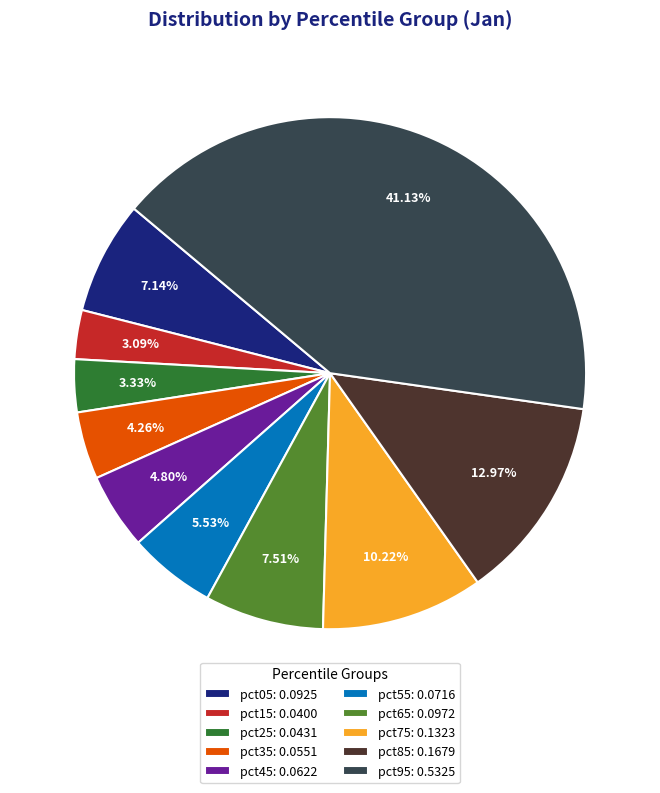

Combined, do pct95 and pct05 account for over 50%?

No